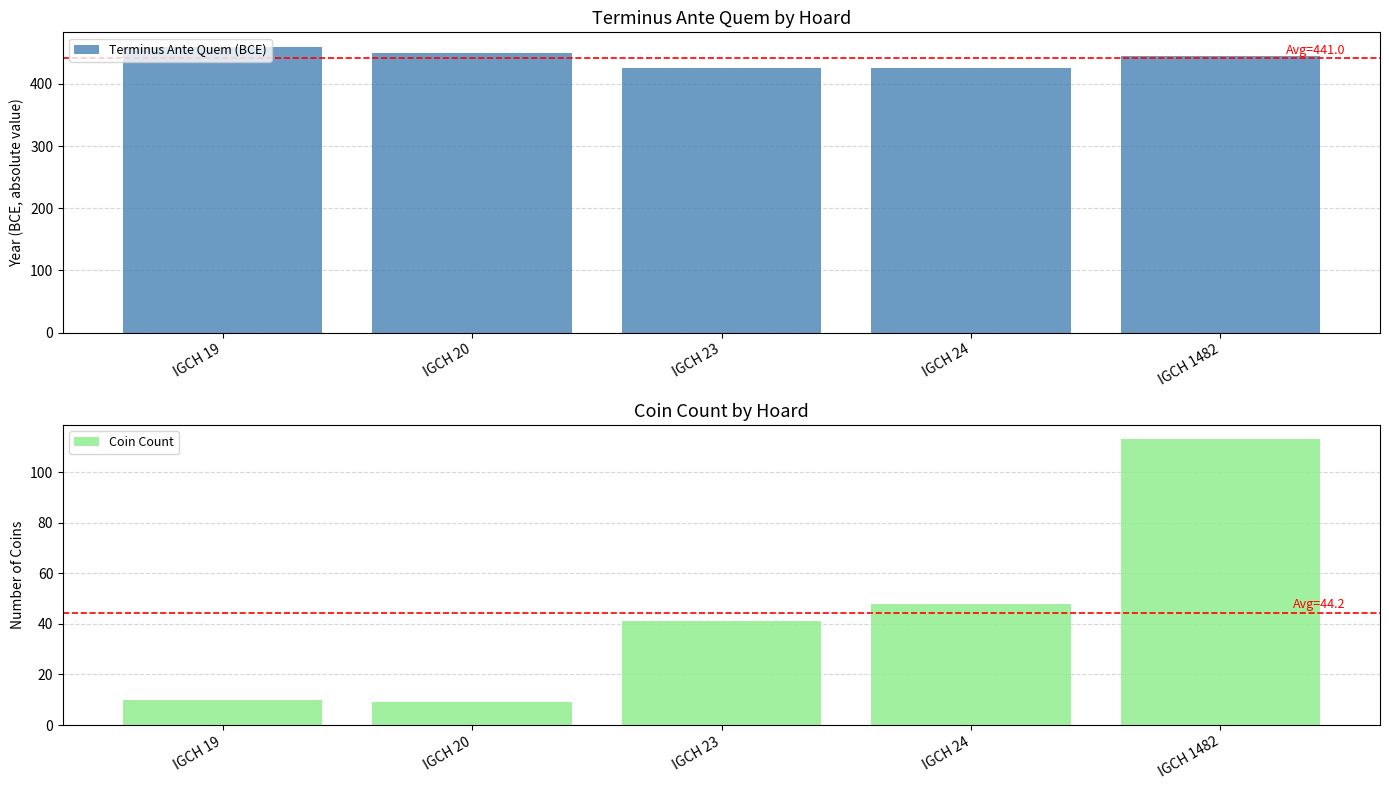

Which has a higher value, IGCH 20 or IGCH 24?

IGCH 20